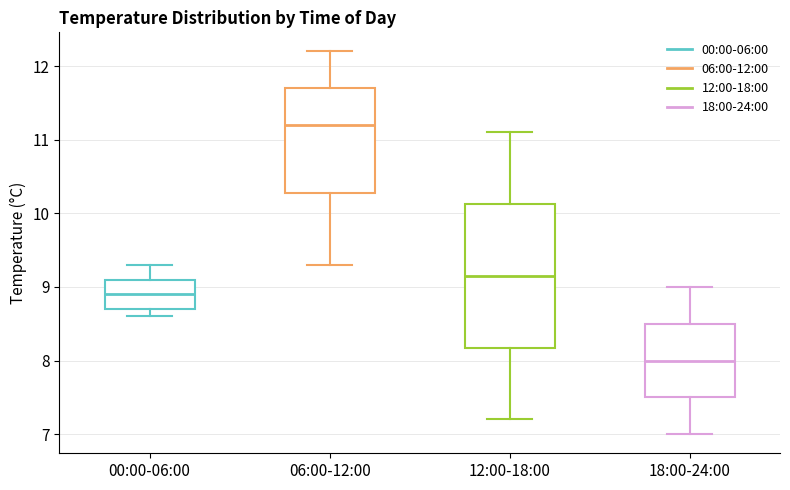

Reading left to right, read every box against the y-axis: the position of its median line, the range the box covers, and the ends of its whiskers. The values are not printed on the chart, so give them approximately, as read against the axis.

00:00-06:00: median 8.9, box 8.7 to 9.1, whiskers 8.6 to 9.3
06:00-12:00: median 11.2, box 10.3 to 11.7, whiskers 9.3 to 12.2
12:00-18:00: median 9.2, box 8.2 to 10.1, whiskers 7.2 to 11.1
18:00-24:00: median 8.0, box 7.5 to 8.5, whiskers 7.0 to 9.0